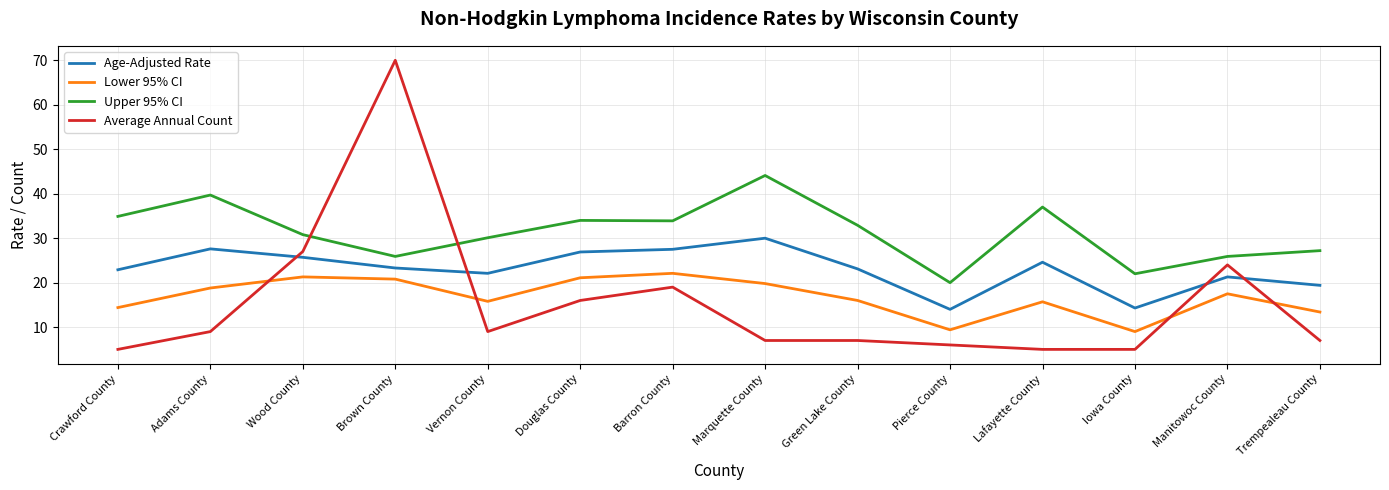

Rank the series at Douglas County from highest to lowest value.

Upper 95% CI, Age-Adjusted Rate, Lower 95% CI, Average Annual Count